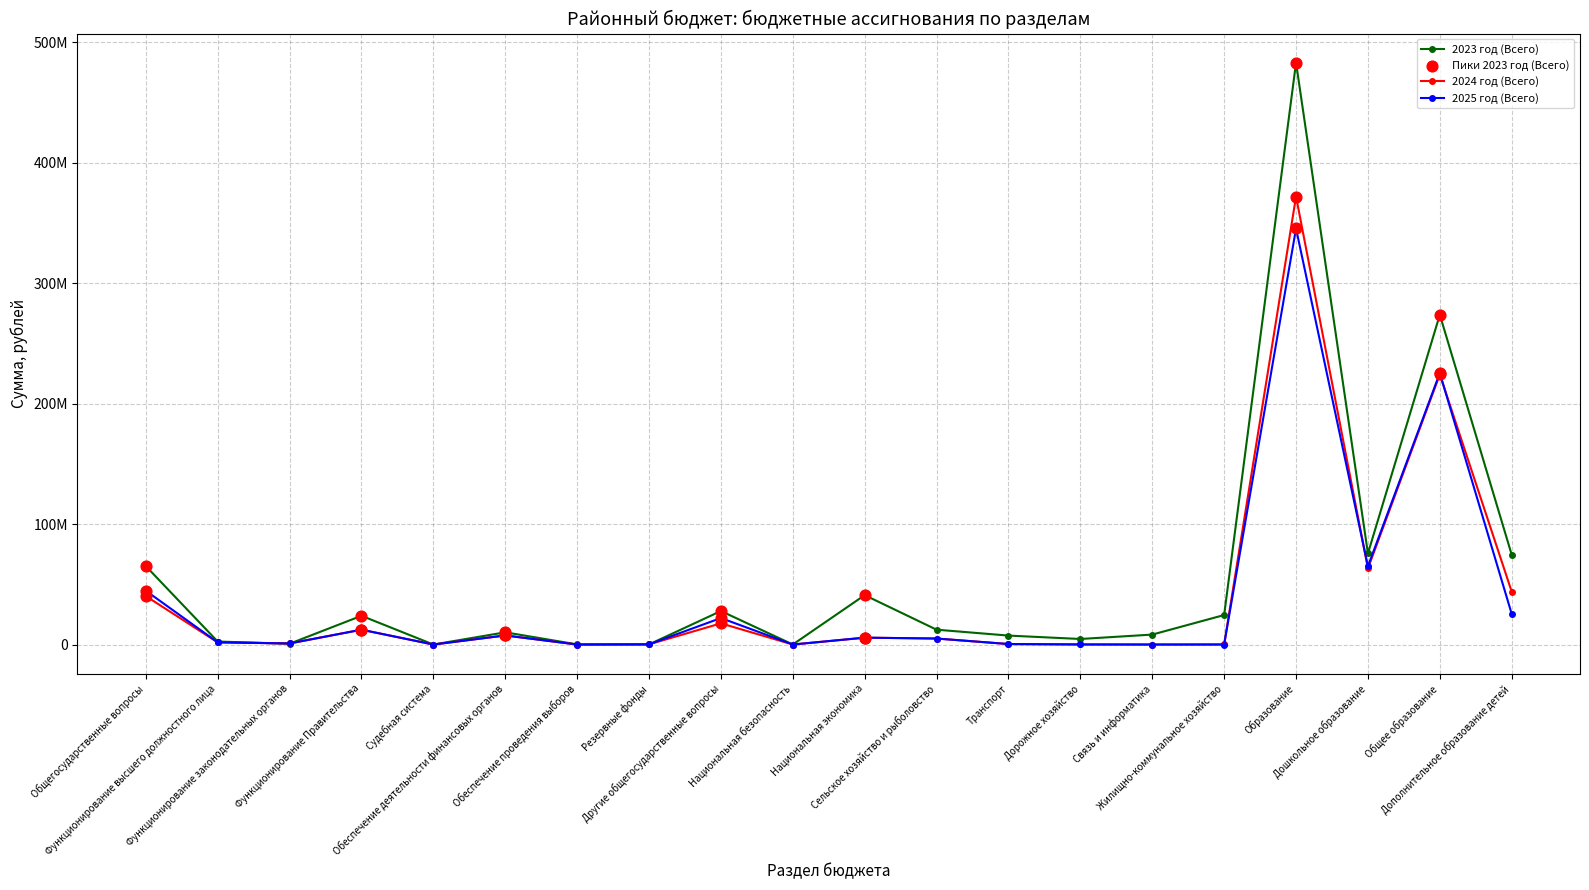

At which category is the sum across all series the highest?

Образование